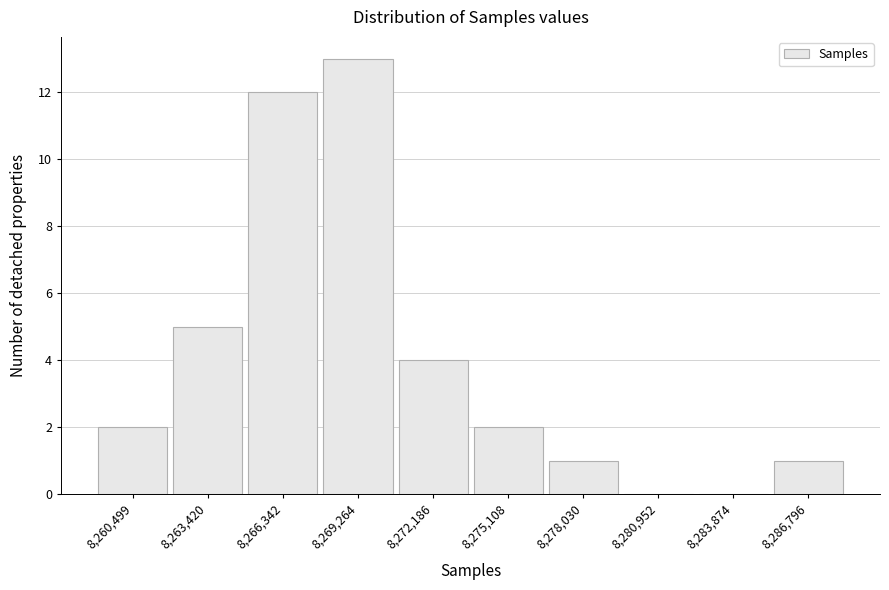

Reading left to right, transcribe all the data shown in this chart.

8,260,499=2	8,263,420=5	8,266,342=12	8,269,264=13	8,272,186=4	8,275,108=2	8,278,030=1	8,280,952=0	8,283,874=0	8,286,796=1